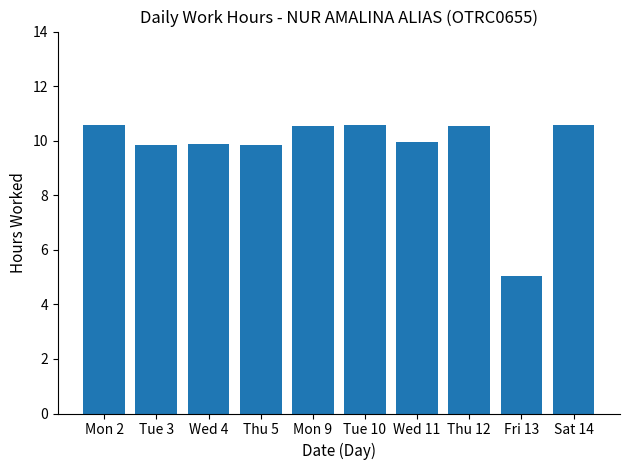

Is it true that the value at Wed 4 is 15.2?

False